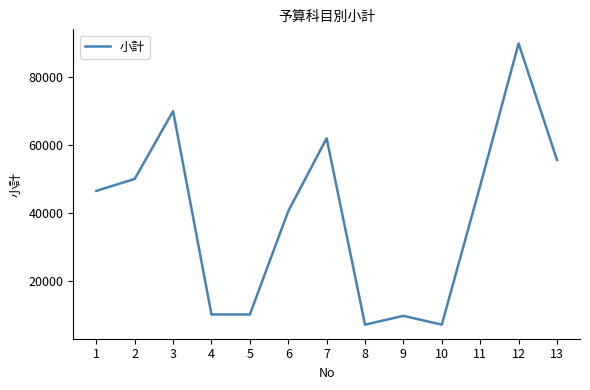

The value at 11 is 26497. True or false?

False